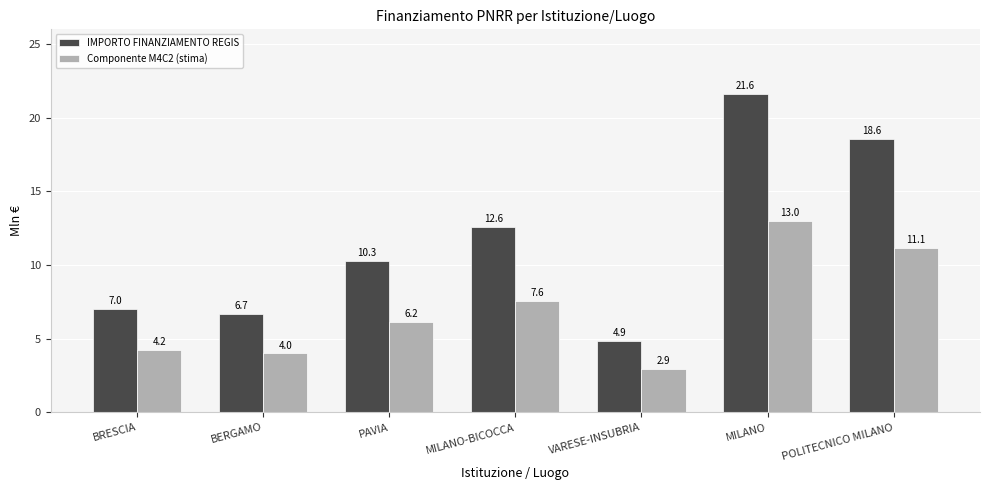

How many bars are there in each group?

2